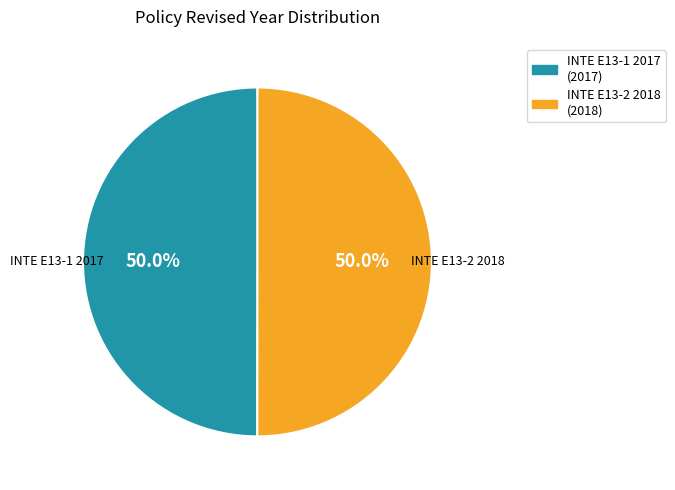

How much of the chart is everything except INTE E13-2 2018 (2018)?

50.0%